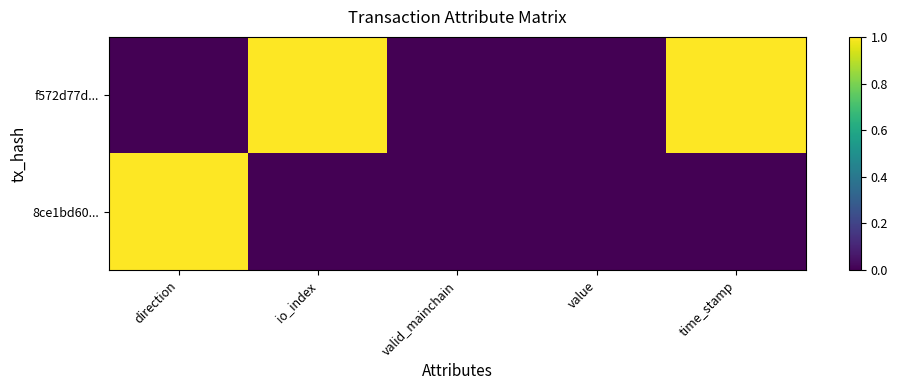

True or false: 8ce1bd60... has a value of 0 at valid_mainchain.

True